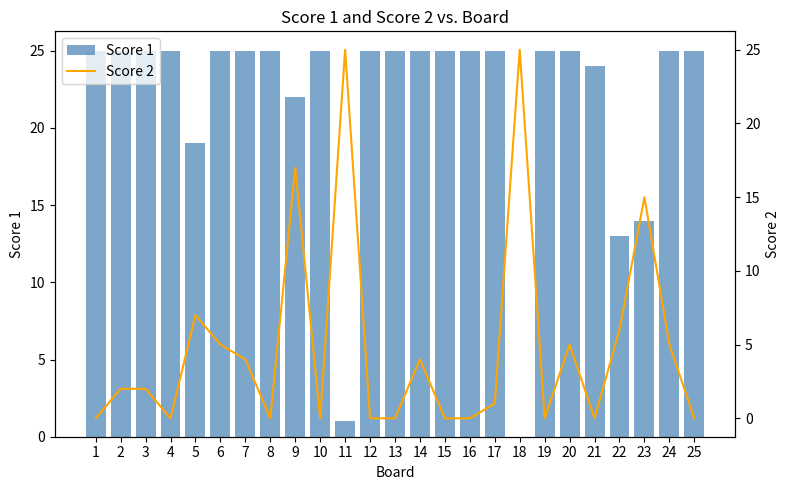

At 21, list the series in order from largest to smallest.

Score 1, Score 2